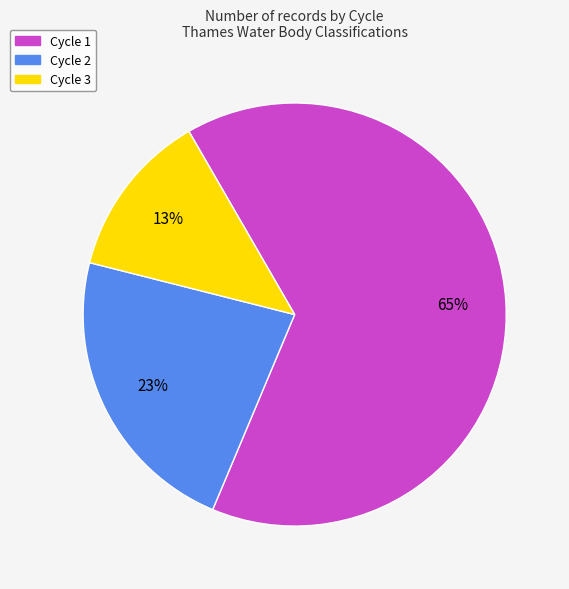

What percentage is the Cycle 2 slice, to the nearest percent?

23%